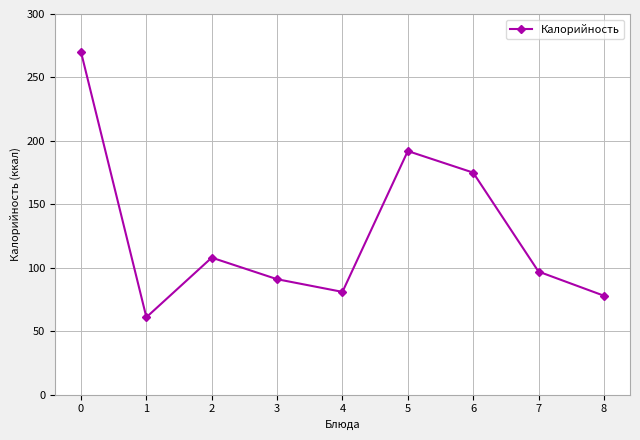

Reading left to right, what are all the values shown in this chart?

270	61	108	91	81	192	175	97	78